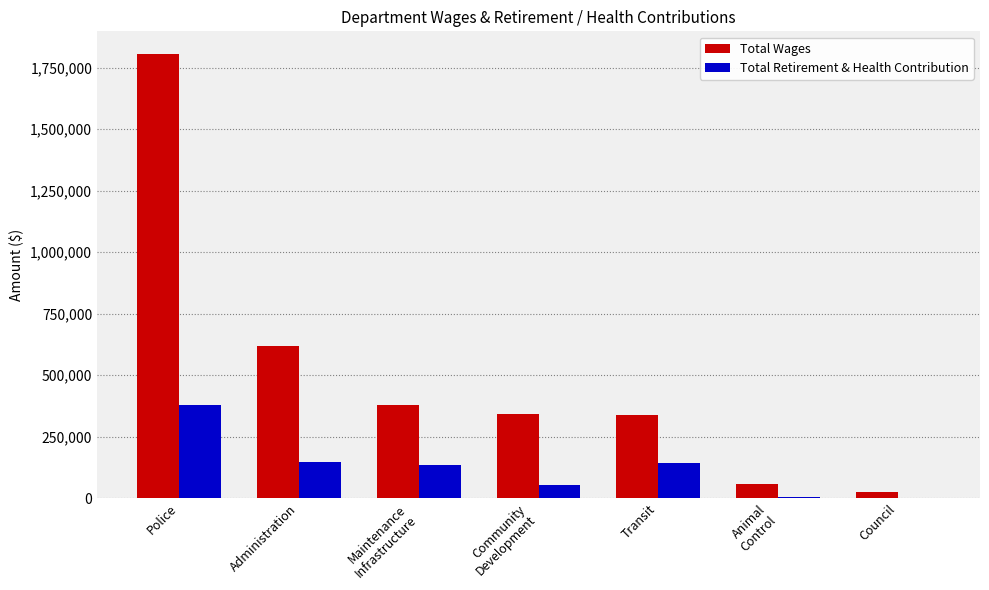

What value does the Total Wages series have at Police?

1807270